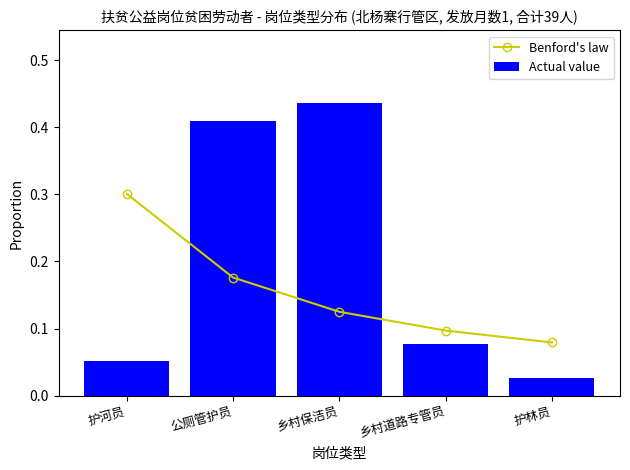

Which series has the largest total across all categories?

Actual value